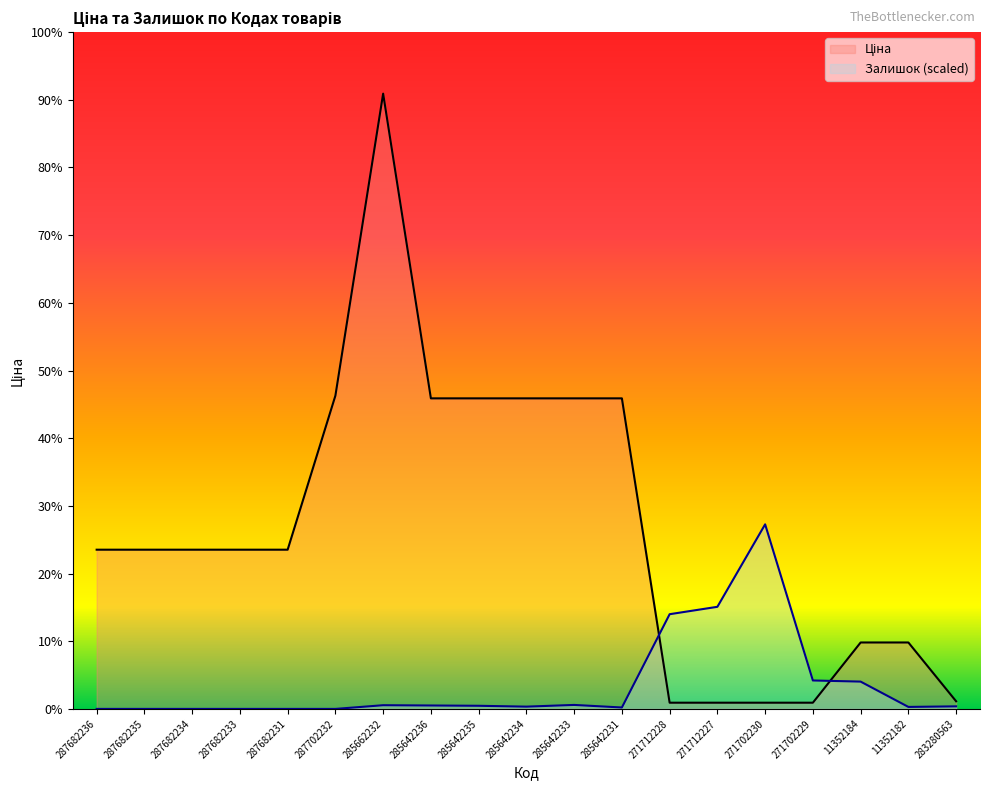

List the series in order of their overall mean, lowest first.

Залишок, Ціна